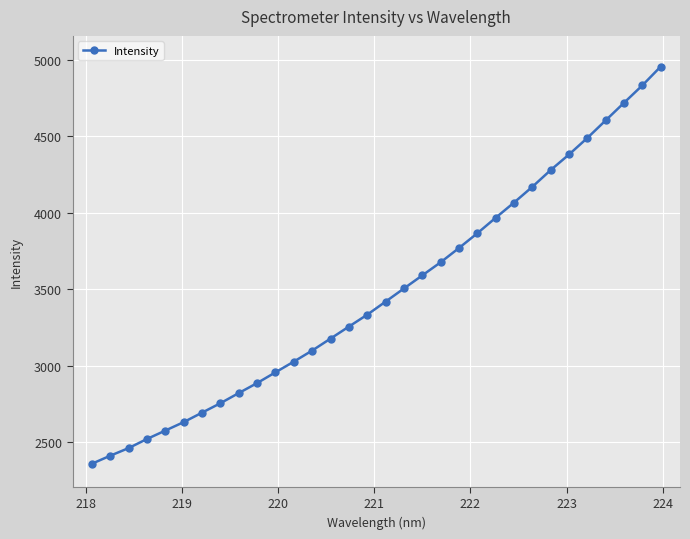

What is the smallest value displayed?

2360.7